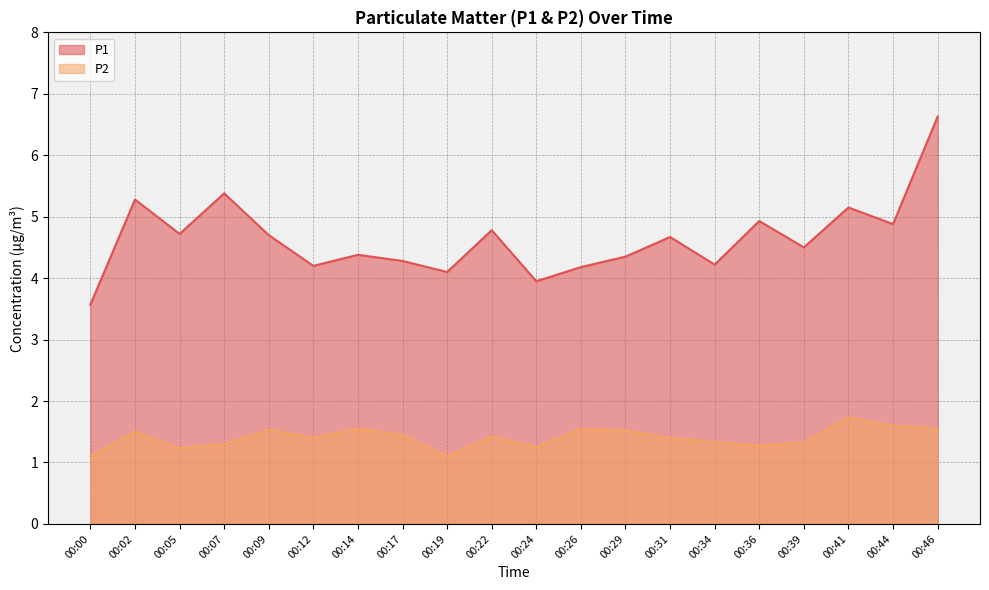

What is the value of the P1 point at the 5th from the left?

4.7